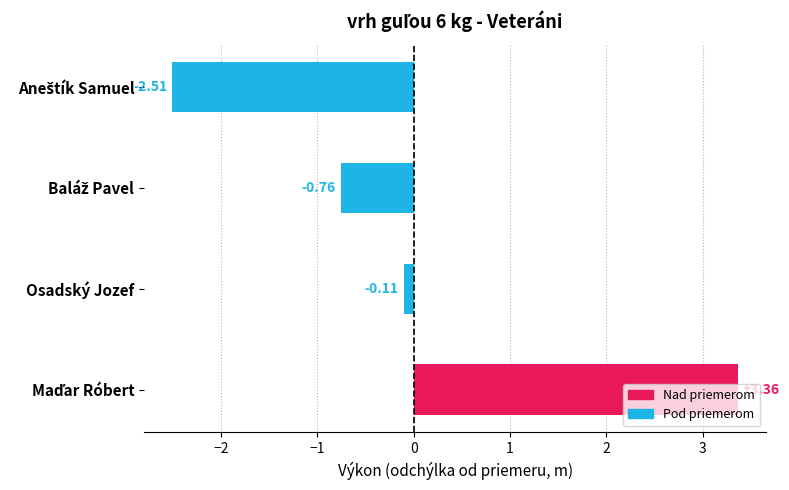

What is the minimum value shown in the chart?

-2.5